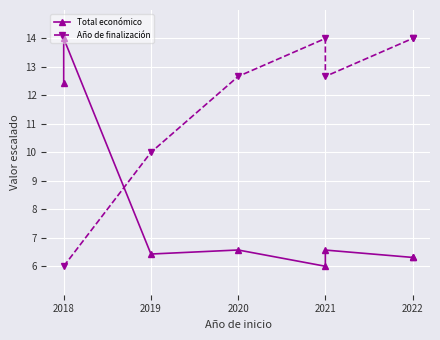

Which series has the largest range (max minus min)?

Total económico